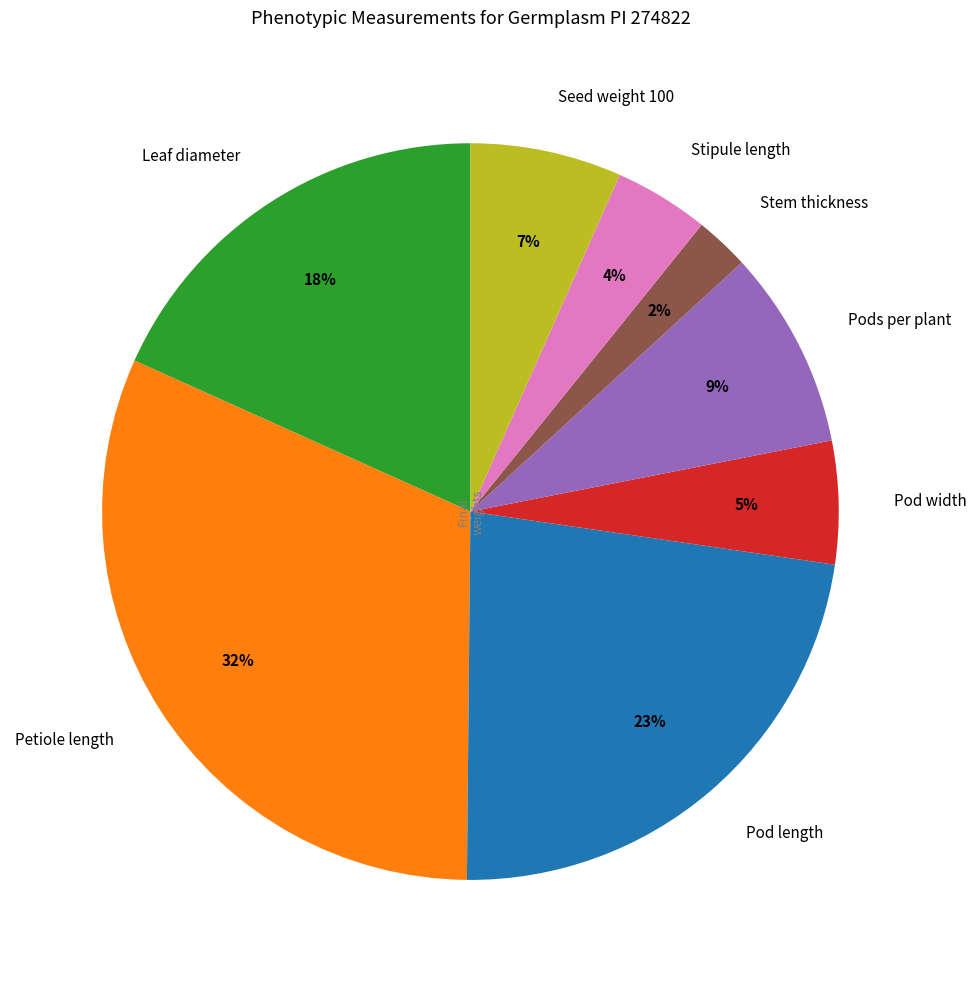

True or false: Seed weight 100 accounts for 17% of the total.

False